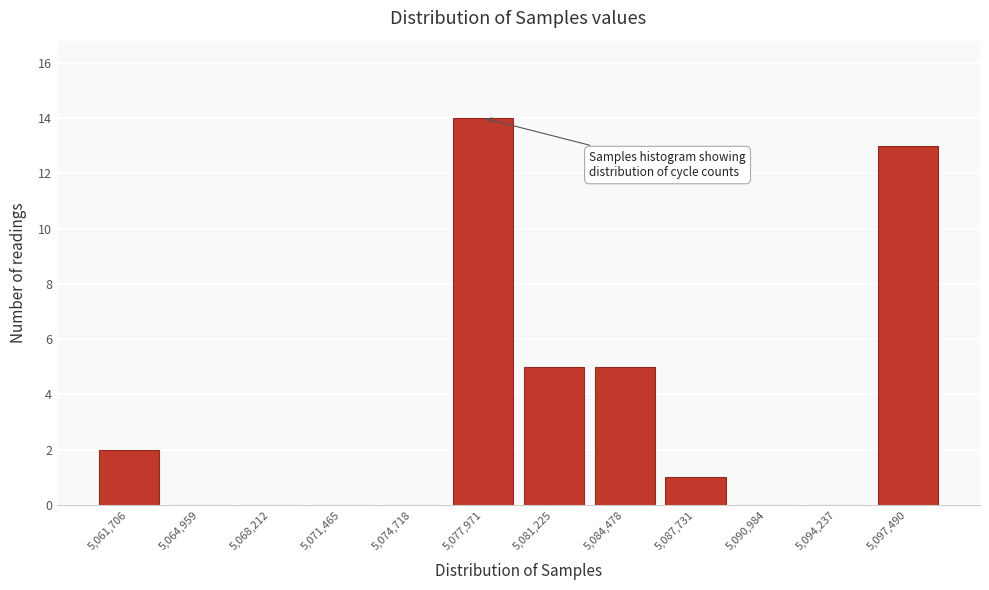

Reading left to right, what are all the values shown in this chart?

5,061,706=2	5,064,959=0	5,068,212=0	5,071,465=0	5,074,718=0	5,077,971=14	5,081,225=5	5,084,478=5	5,087,731=1	5,090,984=0	5,094,237=0	5,097,490=13